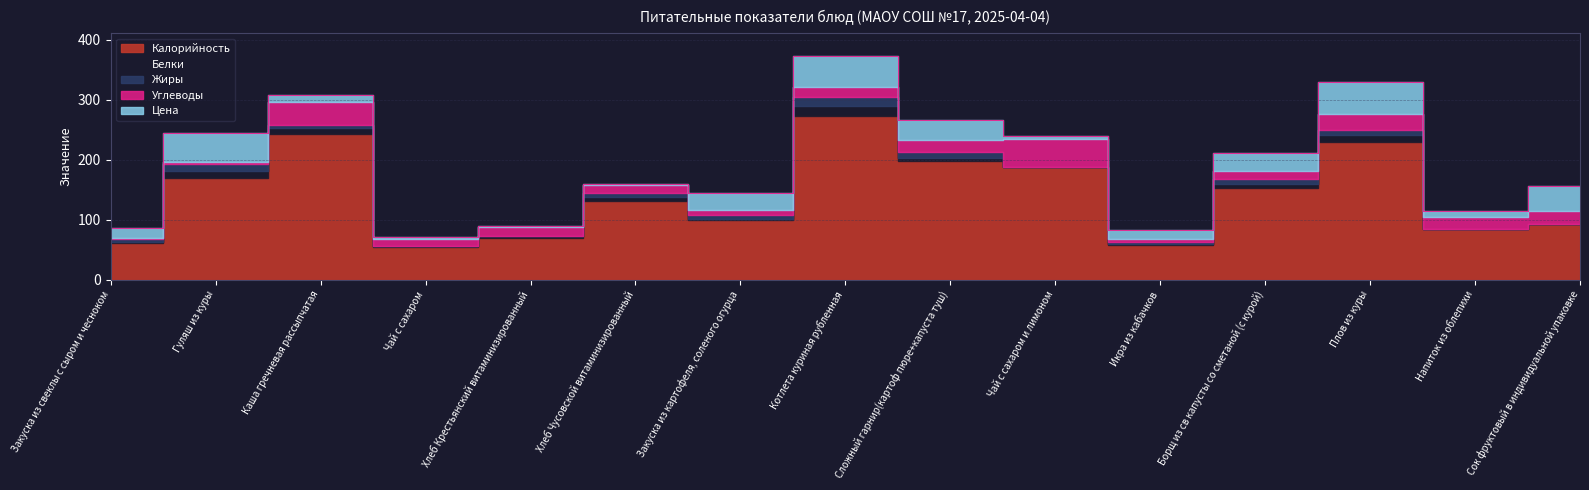

Reading left to right, extract all data points from this chart.

Калорийность: 60.7	168.9	243.8	54.5	70.1	132.0	99.5	273.0	198.0	187.4	58.2	153.1	228.9	84.1	92.0
Белки: 2.2	13.1	8.6	1.4	2.4	6.2	1.8	16.6	4.2	0.2	0.6	6.0	12.7	0.2	0.0
Жиры: 5.7	11.7	6.1	0.2	0.3	5.9	6.2	16.0	10.1	0.0	4.2	8.7	7.8	0.8	0.0
Углеводы: 0.3	2.8	38.6	11.7	14.5	13.4	9.2	15.5	20.5	46.5	4.2	12.7	26.8	18.9	23.0
Цена: 16.9	47.5	10.7	3.7	2.8	1.5	27.1	52.7	32.9	5.9	16.3	30.2	53.6	10.9	41.8